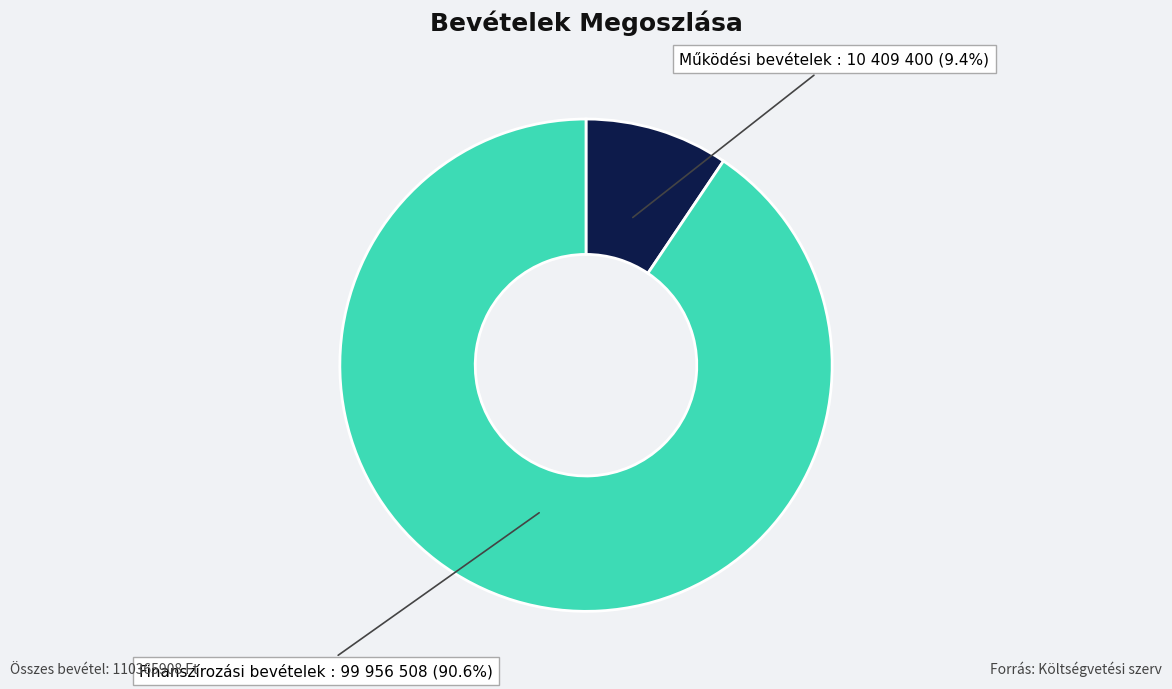

Is there a majority slice in this chart?

Yes